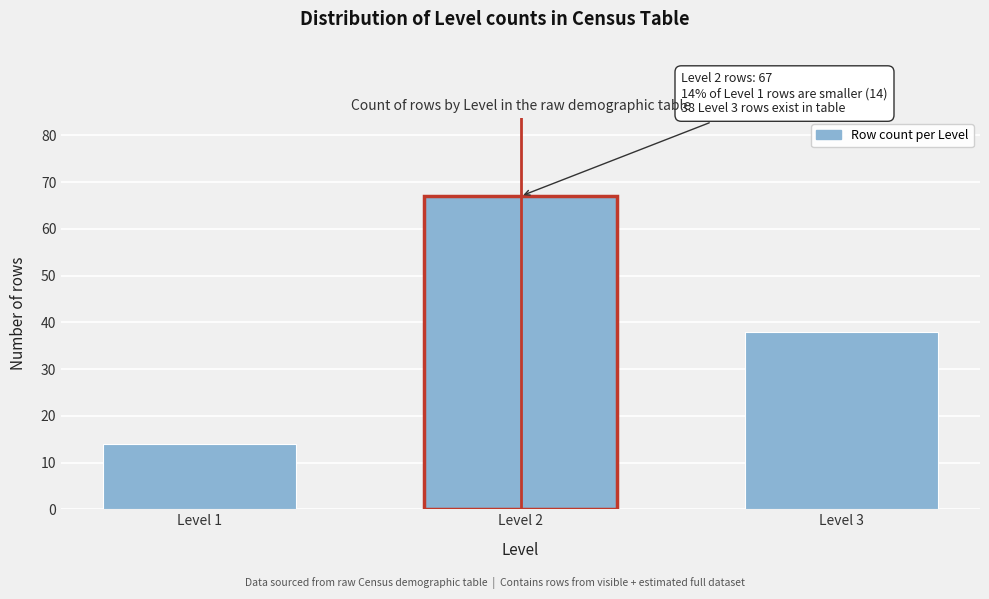

Reading left to right, what are all the values shown in this chart?

14	67	38